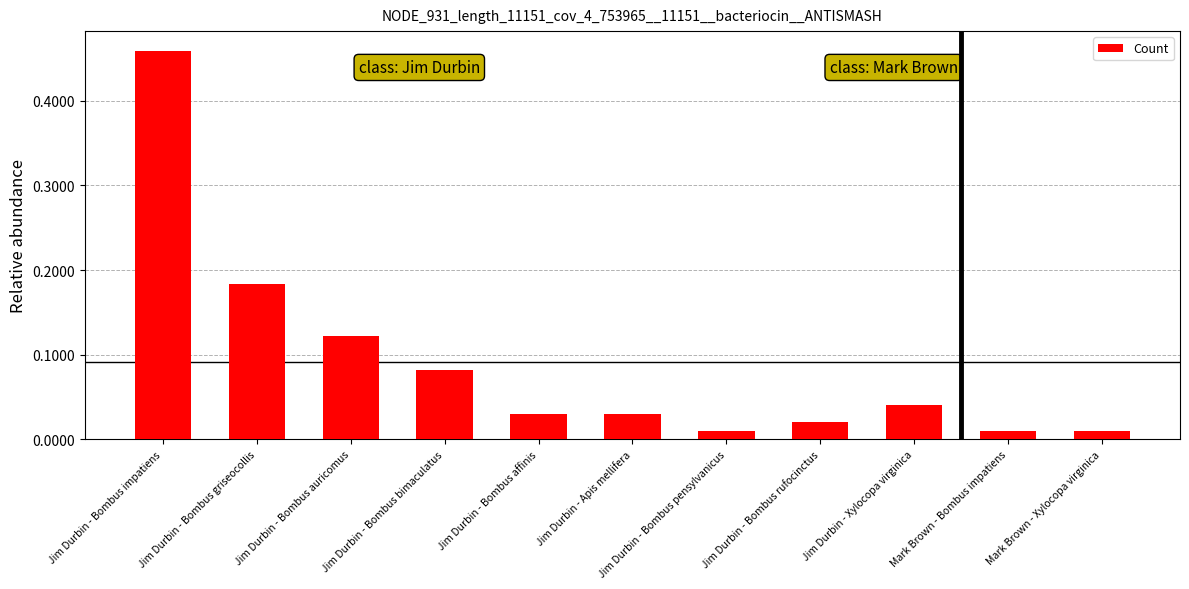

What position from the right is Jim Durbin - Bombus impatiens?

11